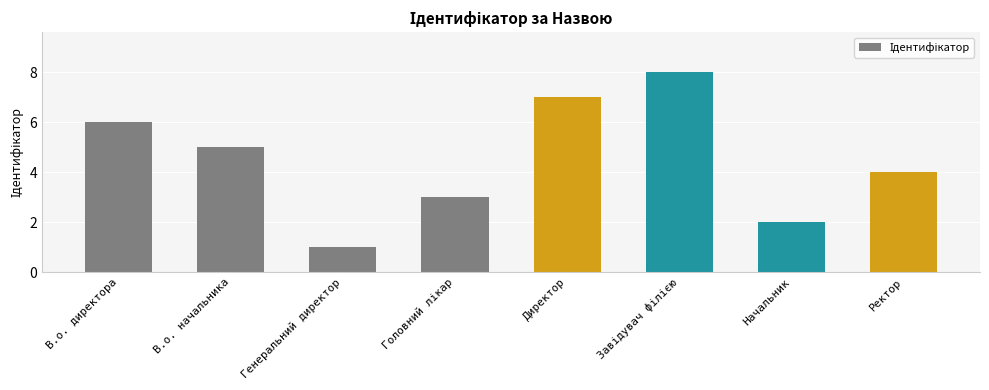

Between Начальник and Директор, which is larger?

Директор